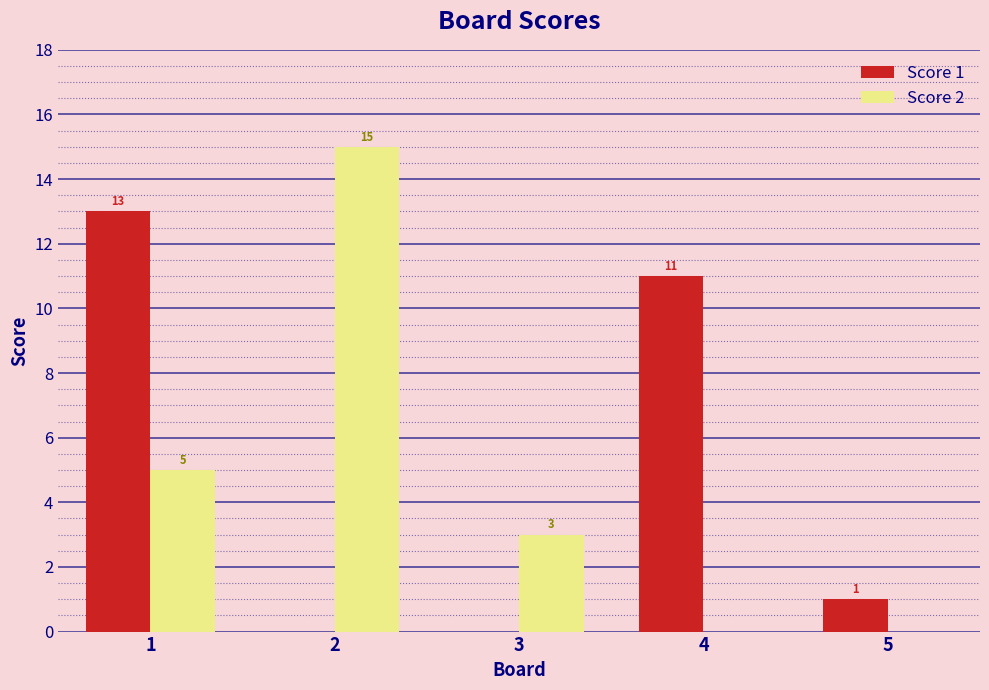

Between 1 and 3, which series saw the biggest shift?

Score 1